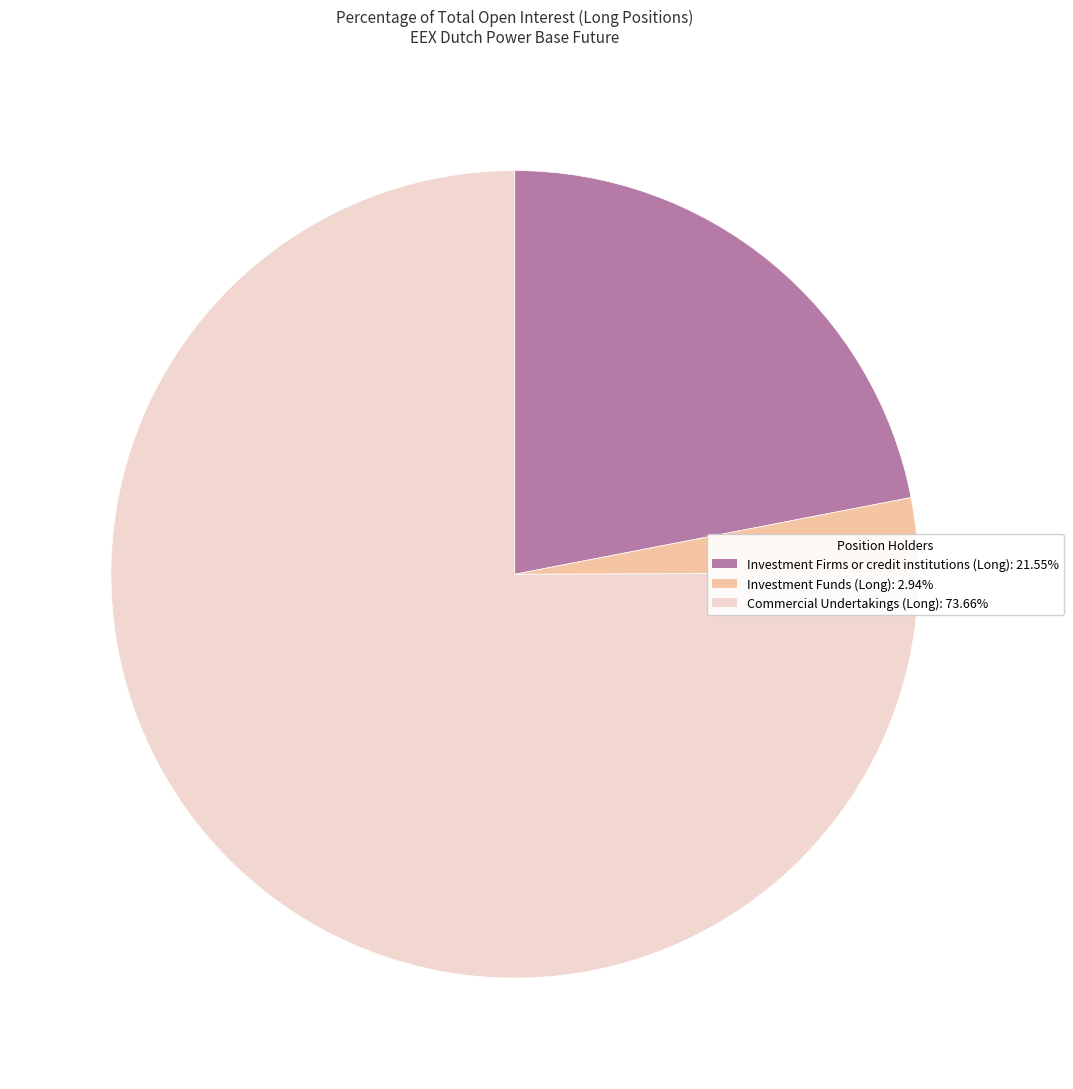

Which category has the smallest portion of the pie?

Investment Funds (Long)